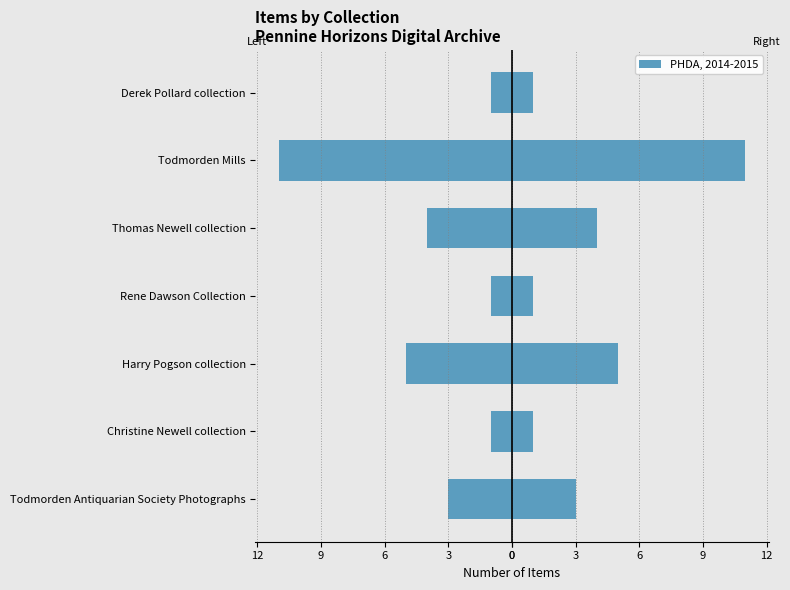

What is the average value of the Collection (right) series?

4